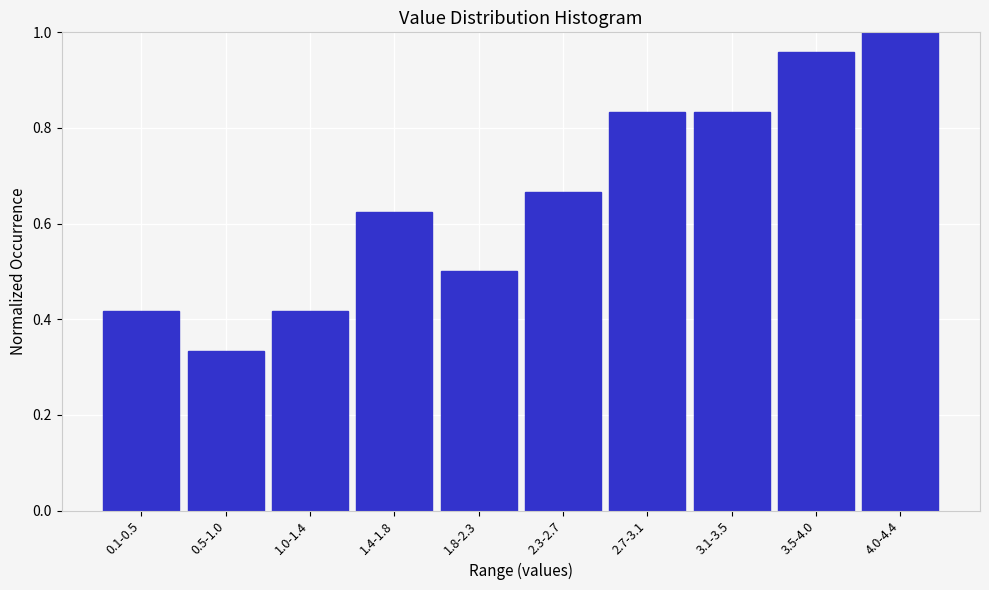

What position from the left is 4.0-4.4?

10